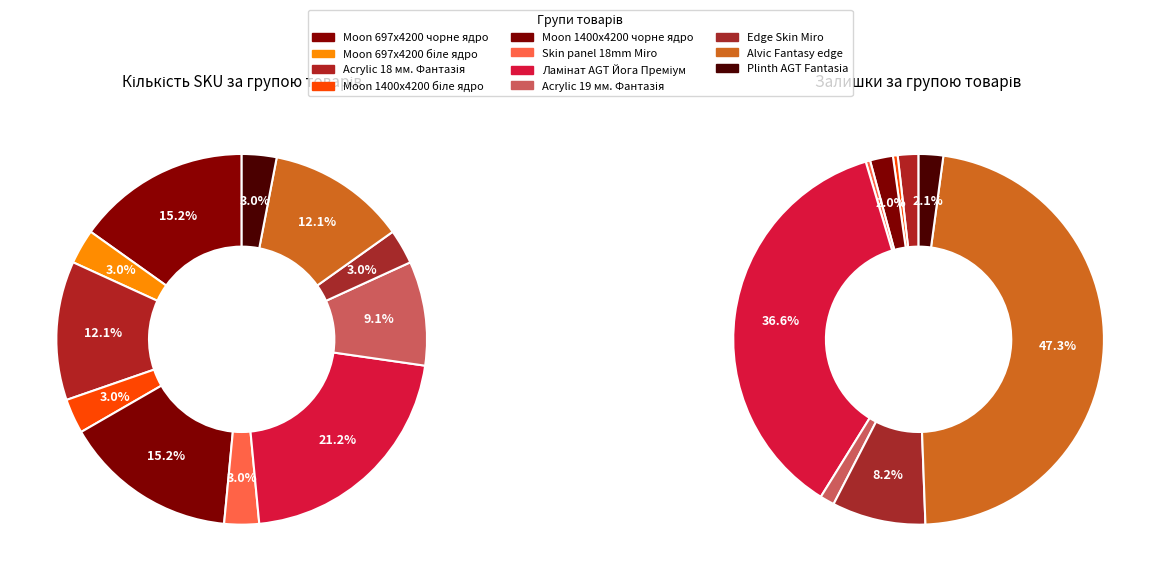

How many segments does this pie chart have?

11